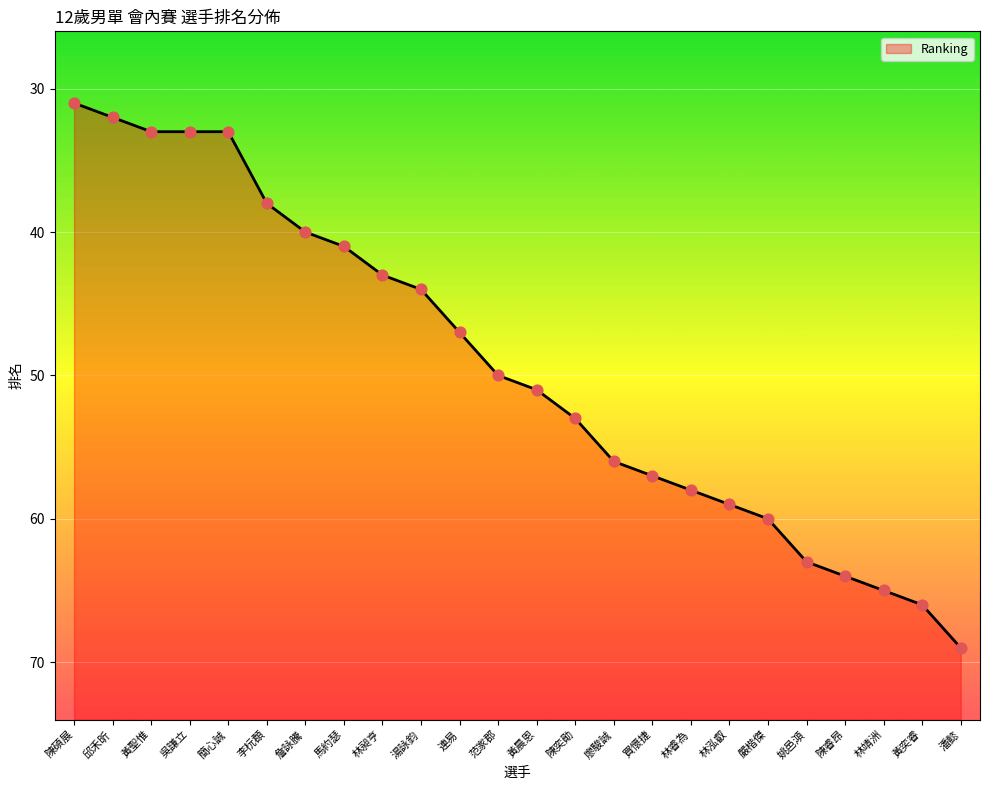

Approximately how many times larger is the value at 簡心誠 compared to 邱禾昕?

1.0